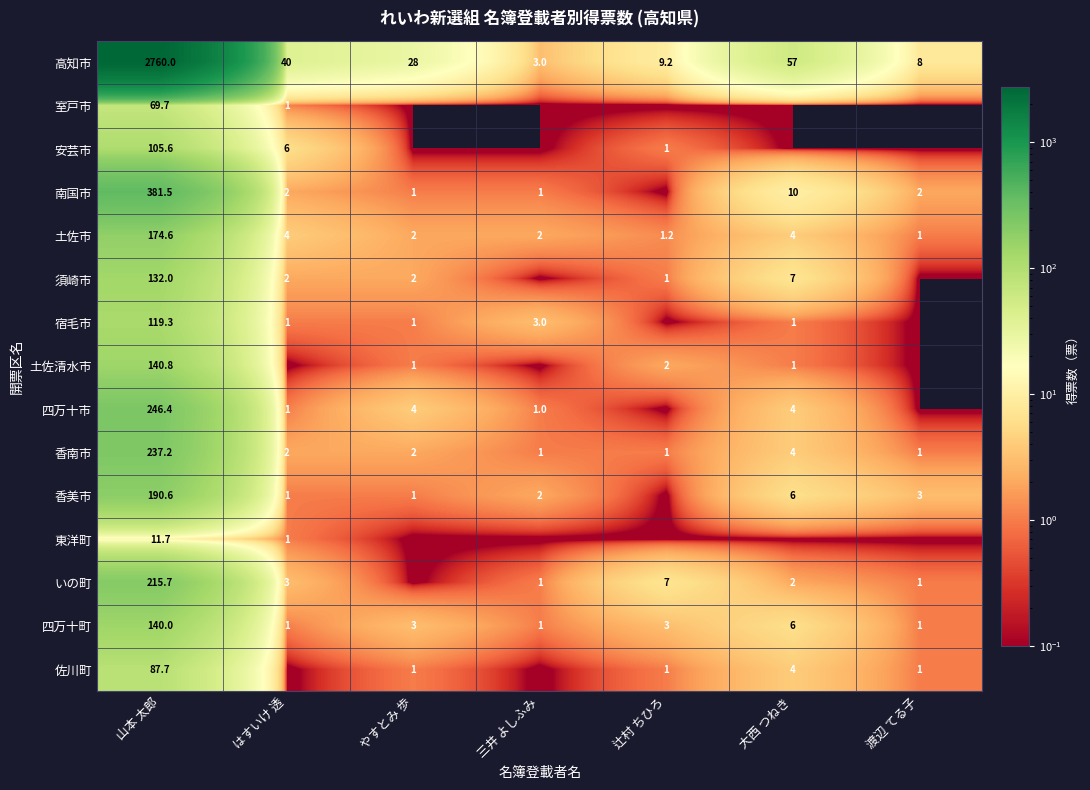

What is the total value across all series at 大西 つねき?

106.0